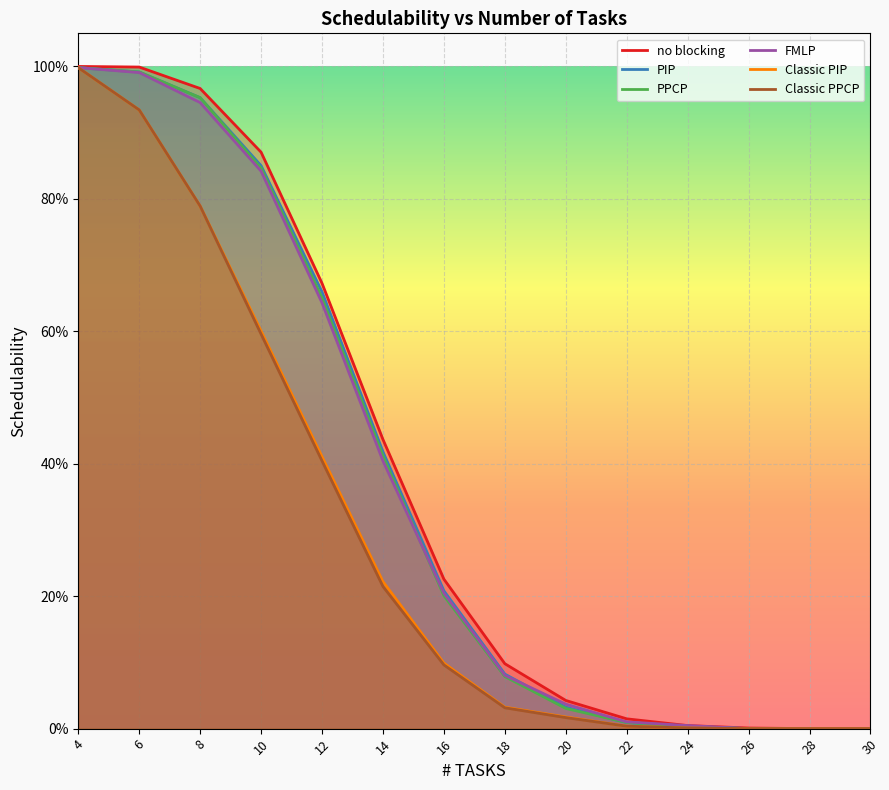

True or false: PPCP and no blocking cross at least once.

False